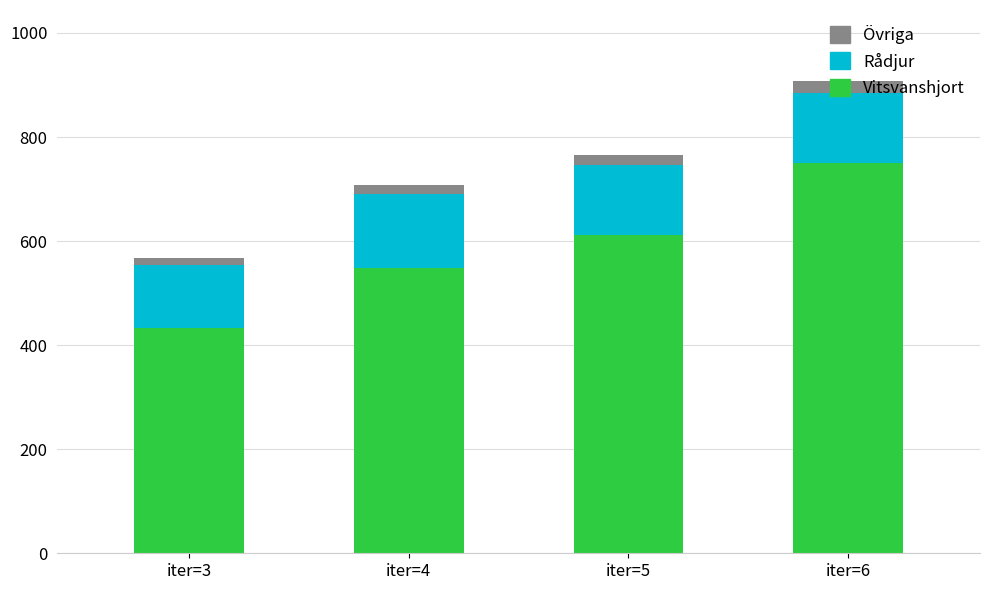

What is the difference between the maximum and minimum values in the Vitsvanshjort series?

317